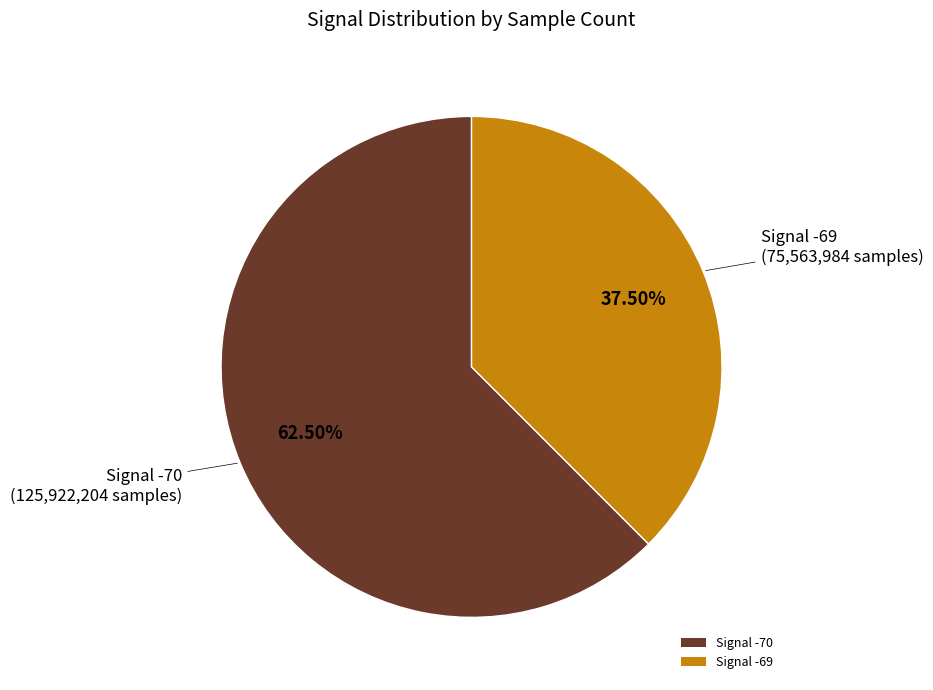

Is the sum of Signal -70 and Signal -69 greater than half?

Yes